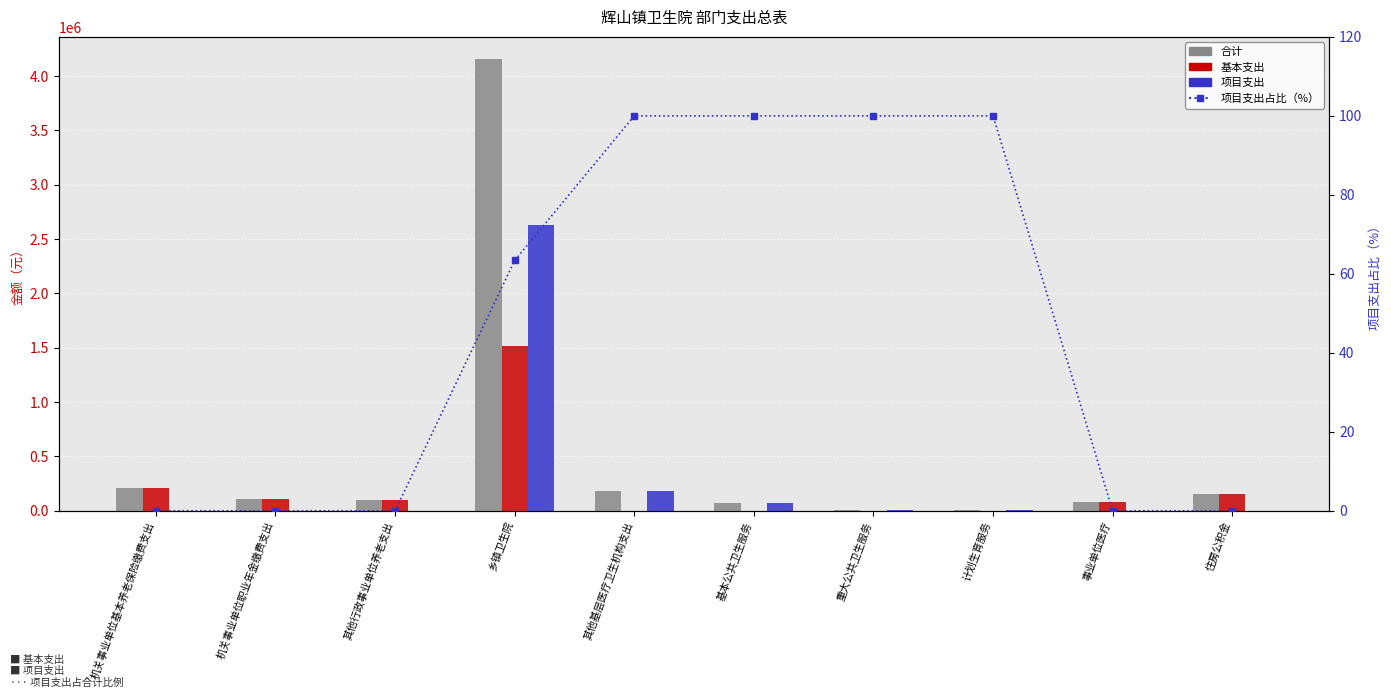

Reading left to right, transcribe all the data shown in this chart.

合计: 212518.0	106259.0	98000.0	4153288.0	177964.0	70623.0	5000.0	4000.0	79694.0	158535.0
基本支出: 212518.0	106259.0	98000.0	1520991.0	0.0	0.0	0.0	0.0	79694.0	158535.0
项目支出: 0.0	0.0	0.0	2632297.0	177964.0	70623.0	5000.0	4000.0	0.0	0.0
项目支出占比（%）: 0.0	0.0	0.0	63.4	100.0	100.0	100.0	100.0	0.0	0.0